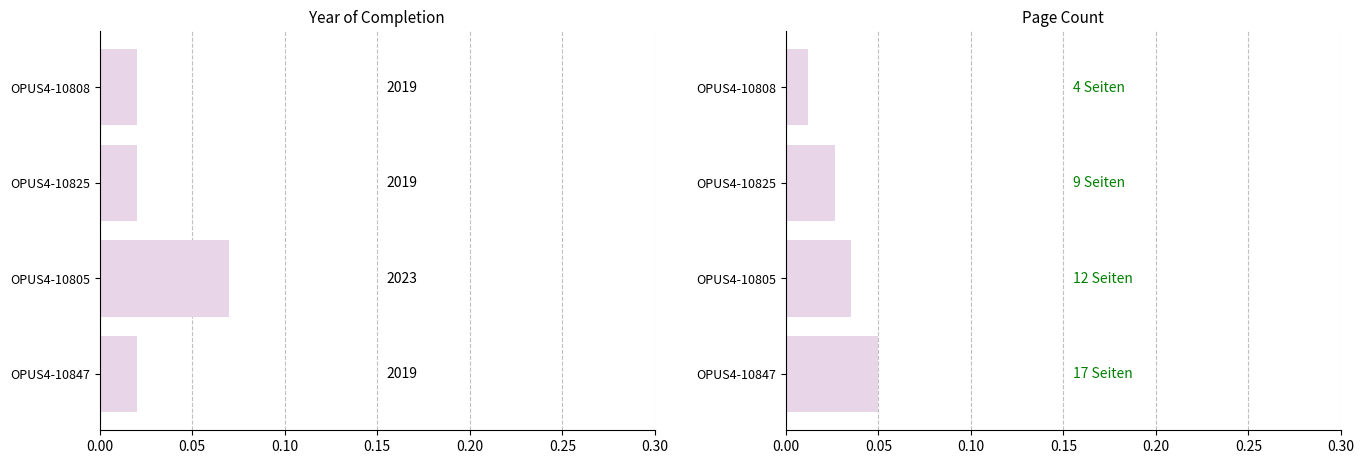

Is it true that Page Count equals 0.0 at OPUS4-10805?

True